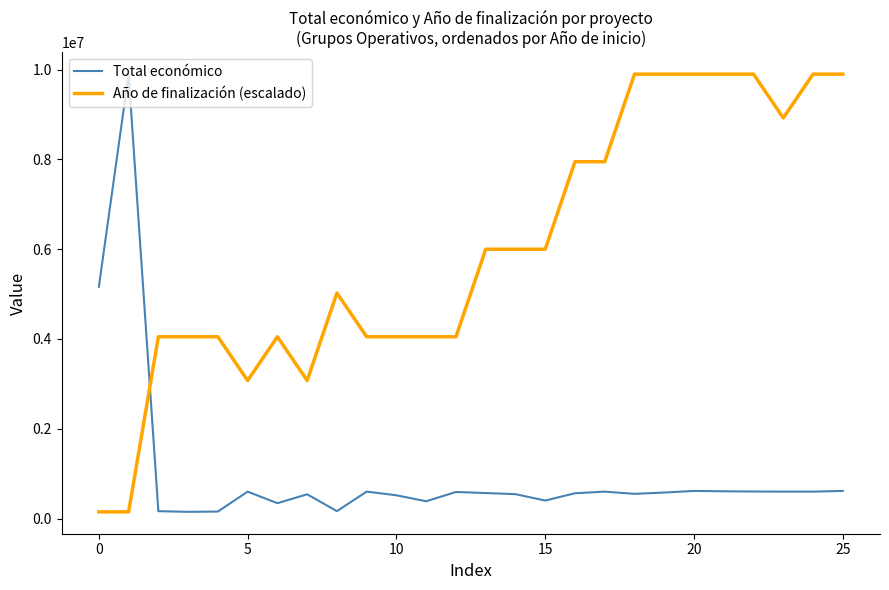

List the series in order of their overall mean, highest first.

Año de finalización (escalado), Total económico